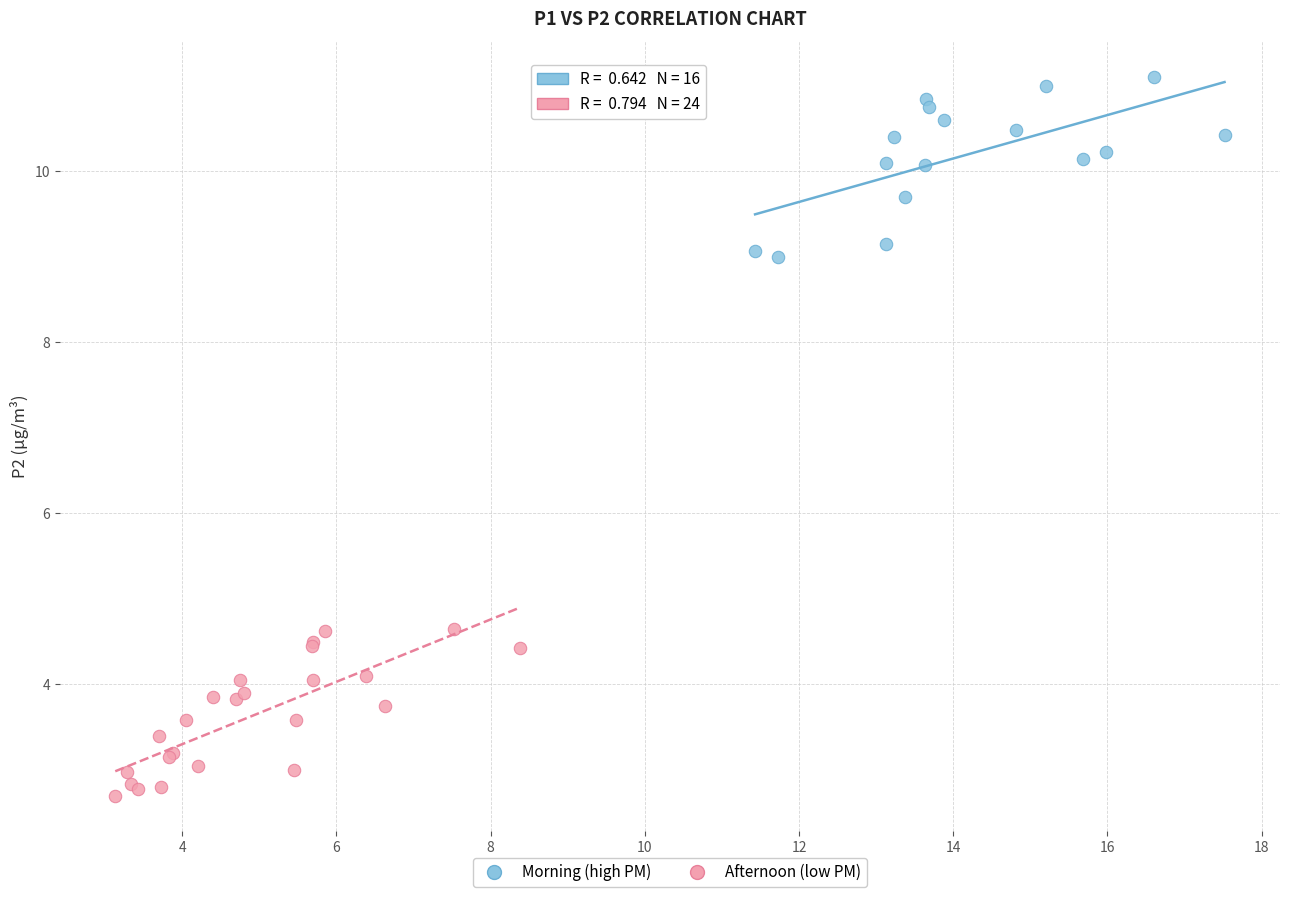

Which series contains the lowest Y value?

Afternoon (low PM)